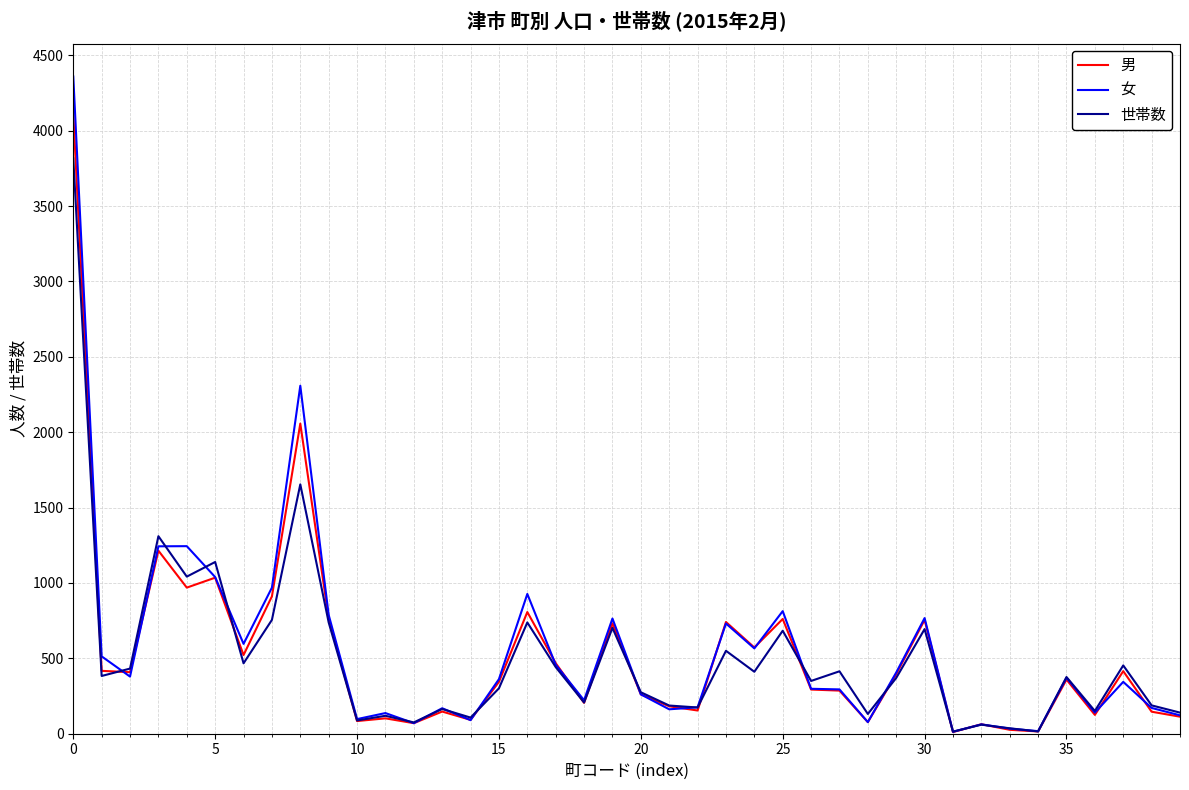

True or false: 世帯数 and 女 intersect in this chart.

True